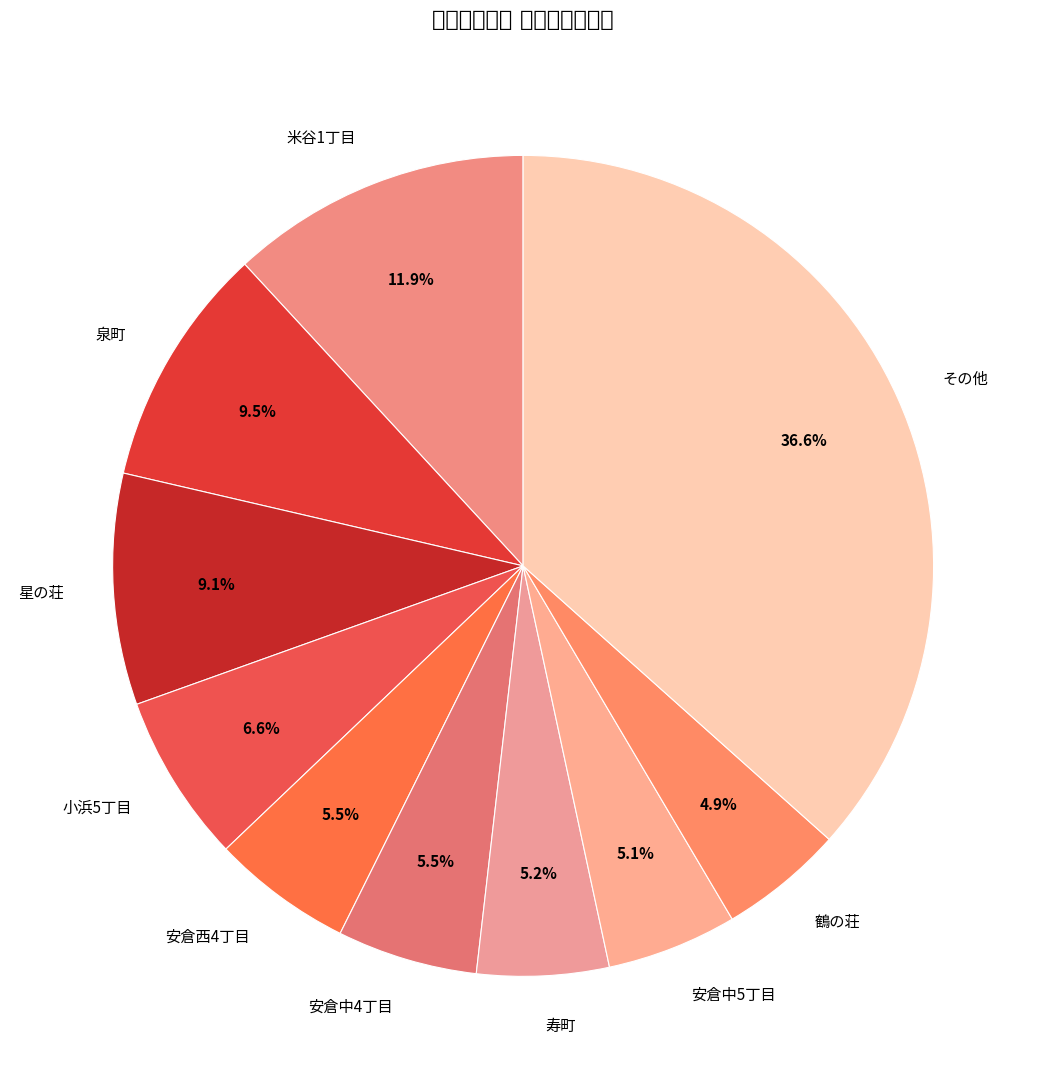

Count the number of slices in the pie.

10